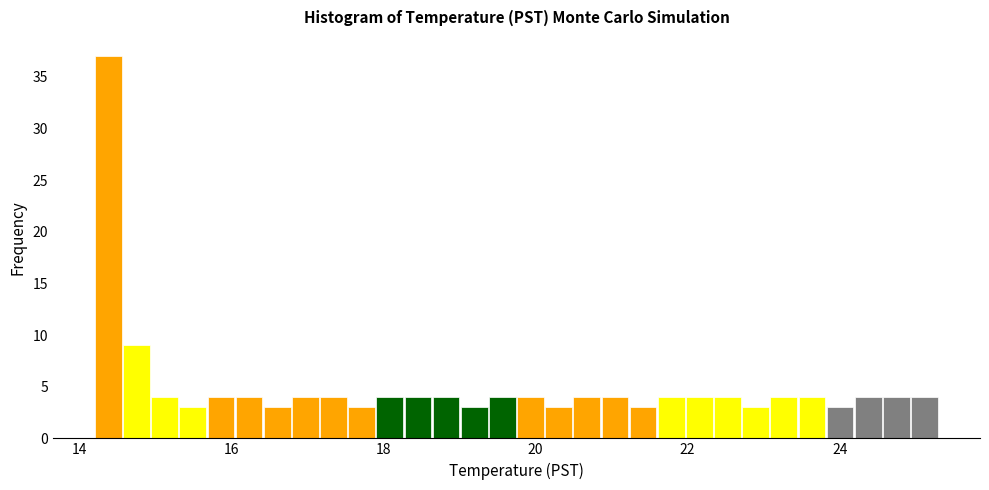

Around what value on the x-axis is the tallest bar? Give the approximate position of its centre, as read against the axis.

14.4